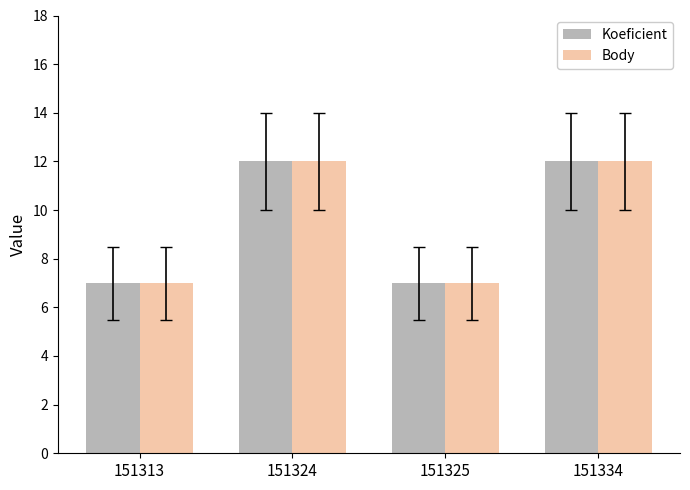

Count the number of categories in the chart.

4